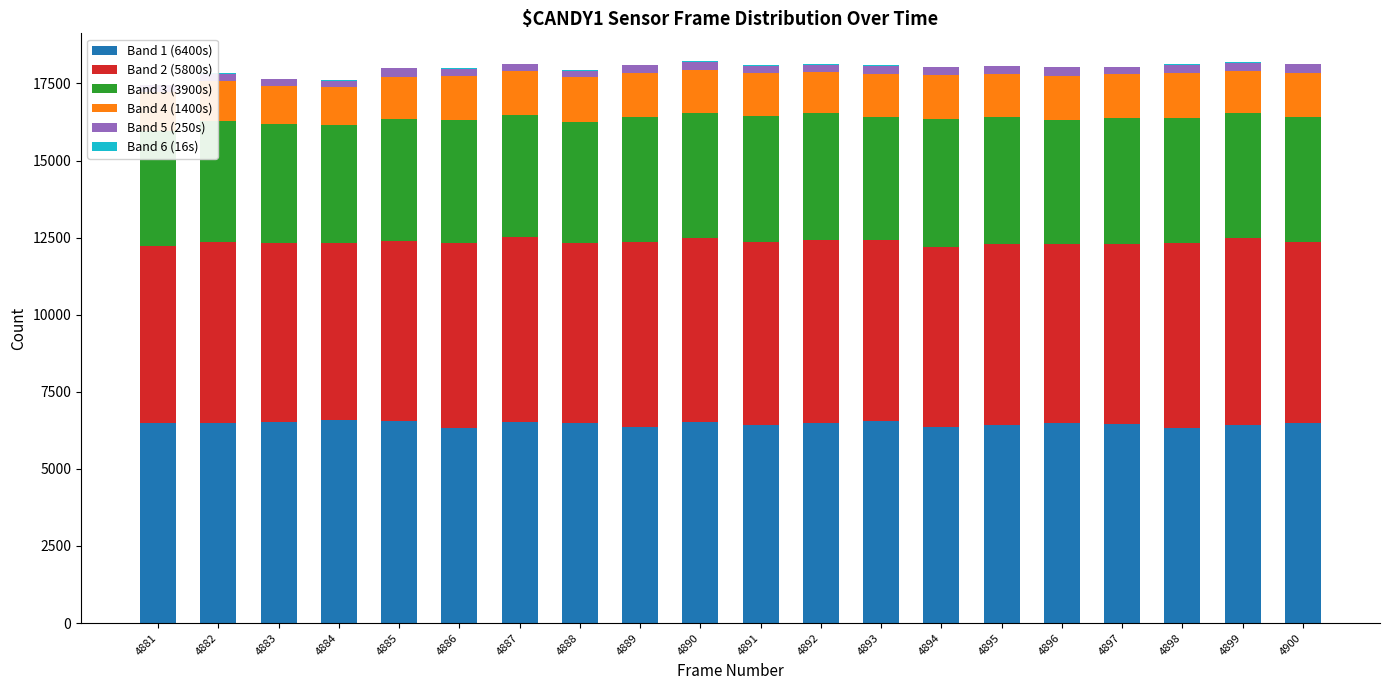

Which series has the largest range (max minus min)?

Band 3 (3900s)